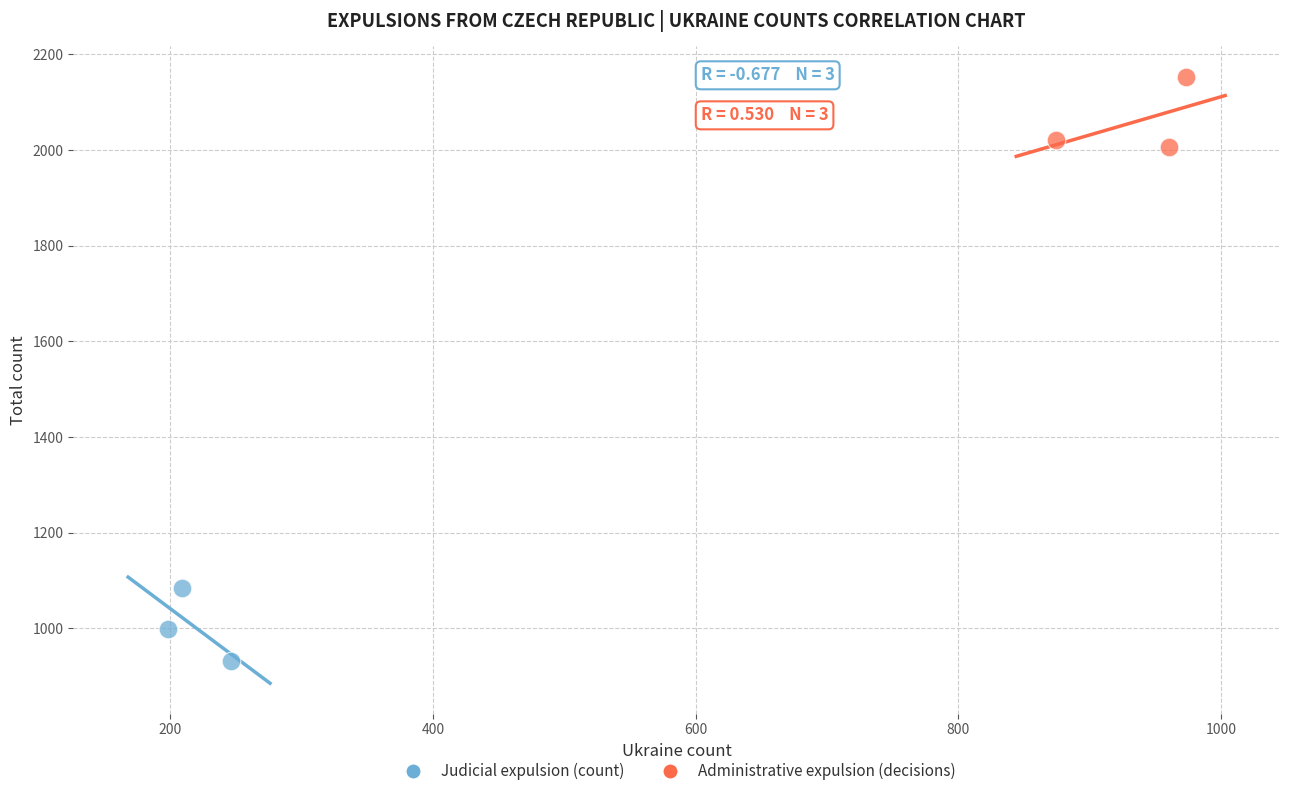

Which series contains the highest Y value?

Administrative expulsion (decisions)